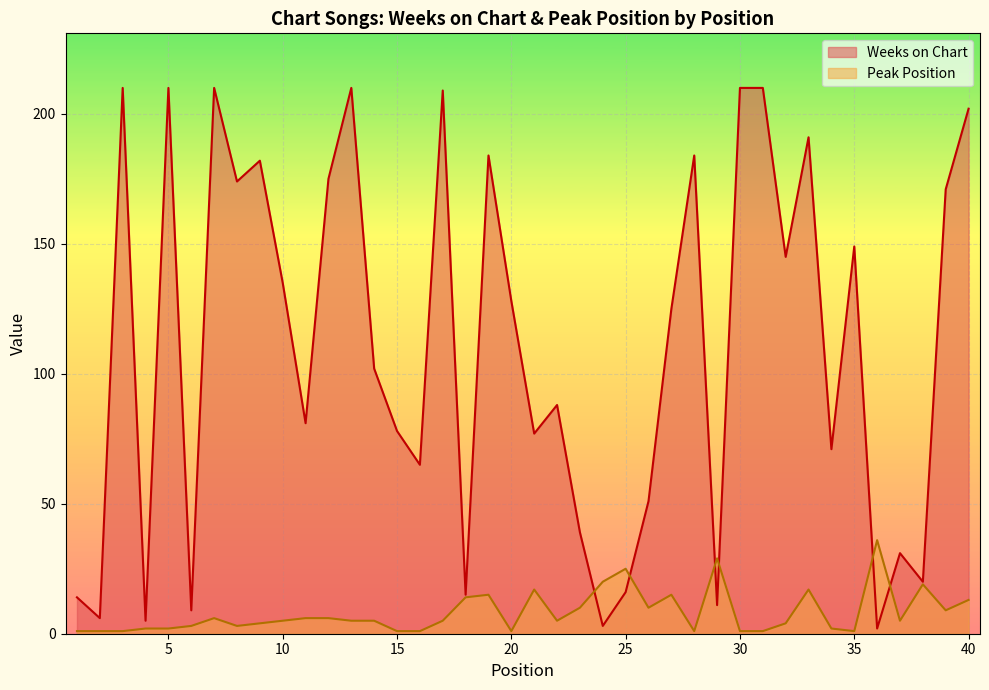

Which series has the widest spread of values?

Weeks on Chart